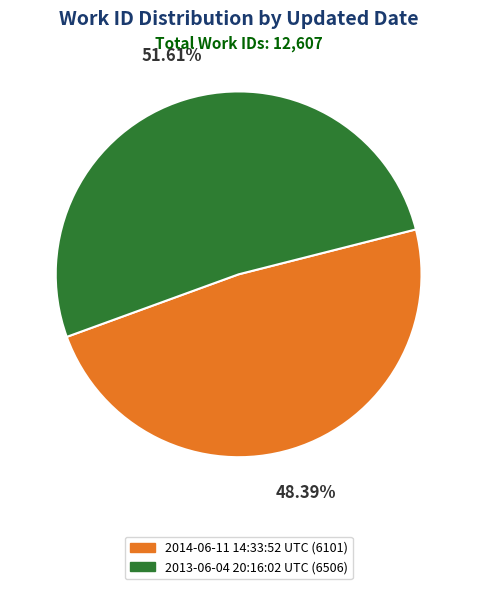

Which has a higher value, 2014-06-11 14:33:52 UTC (6101) or 2013-06-04 20:16:02 UTC (6506)?

2013-06-04 20:16:02 UTC (6506)